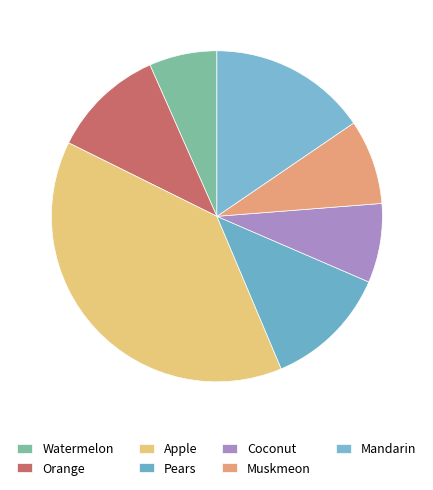

Count the number of slices in the pie.

7